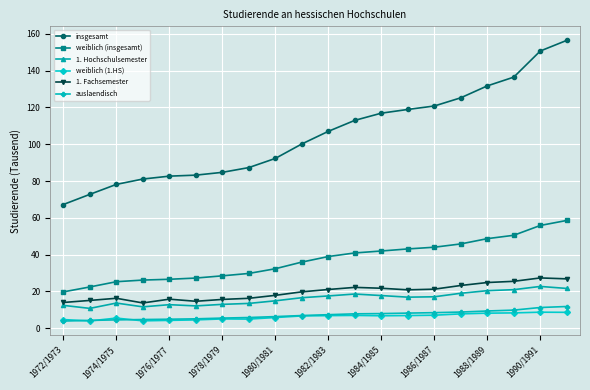

At how many categories does at least one series exceed 98?

11